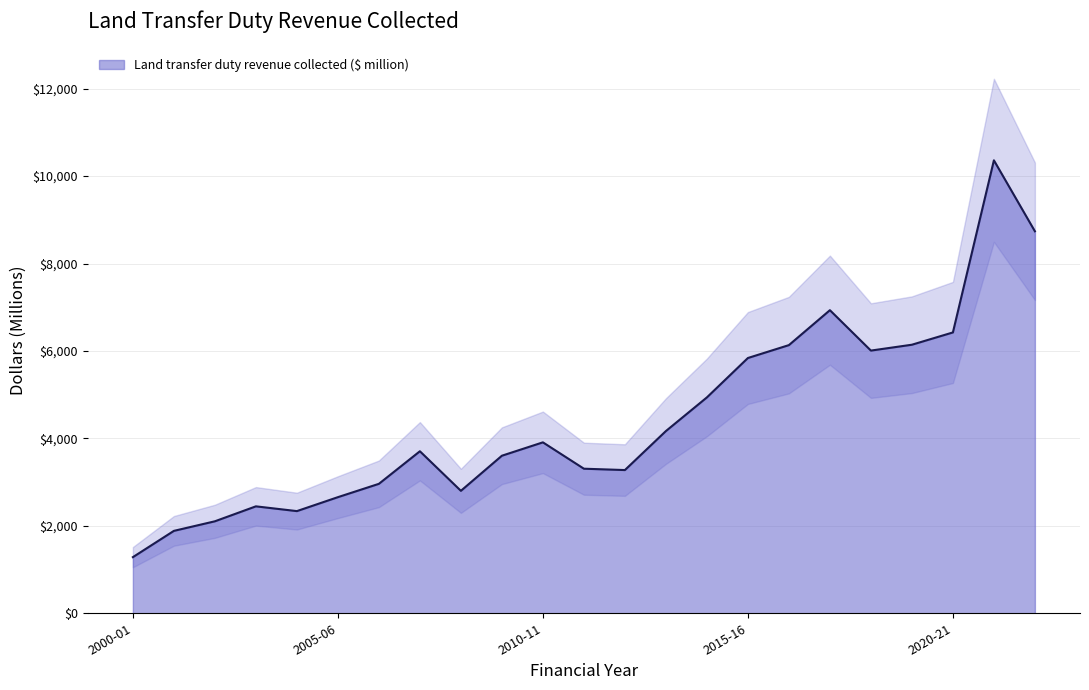

List the labels in order of value, largest first.

2021-22, 2022-23, 2017-18, 2020-21, 2019-20, 2016-17, 2018-19, 2015-16, 2014-15, 2013-14, 2010-11, 2007-08, 2009-10, 2011-12, 2012-13, 2006-07, 2008-09, 2005-06, 2003-04, 2004-05, 2002-03, 2001-02, 2000-01